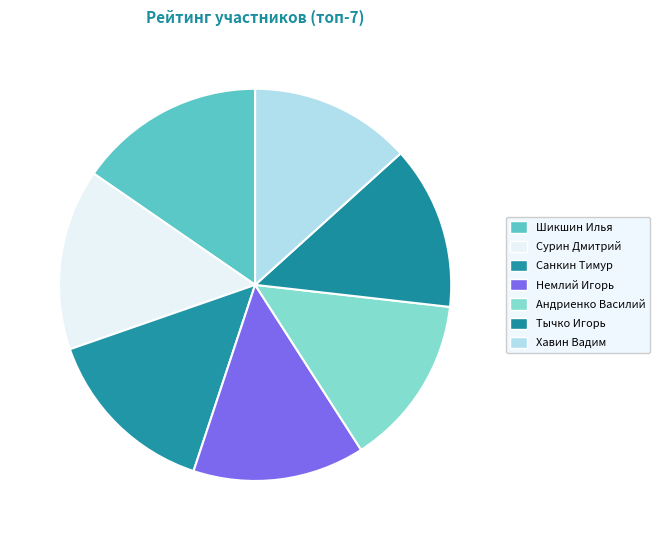

To the nearest percent, what is the average slice percentage?

14%